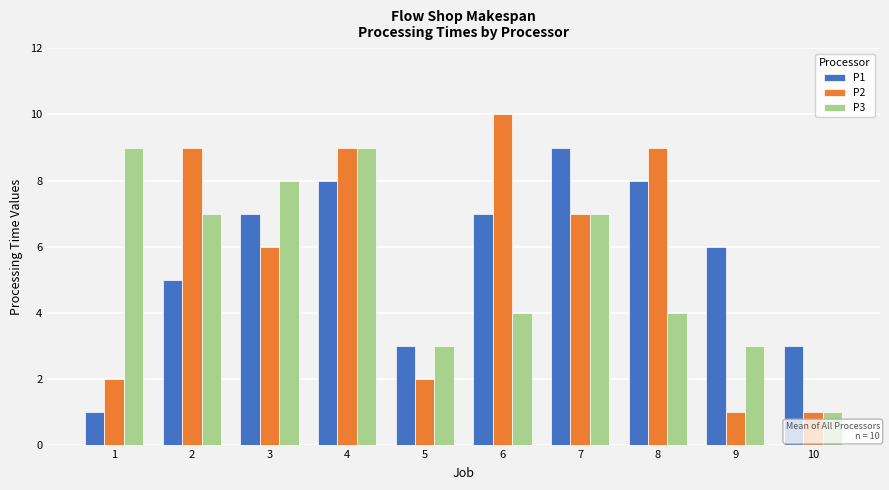

How many groups of bars are there?

10